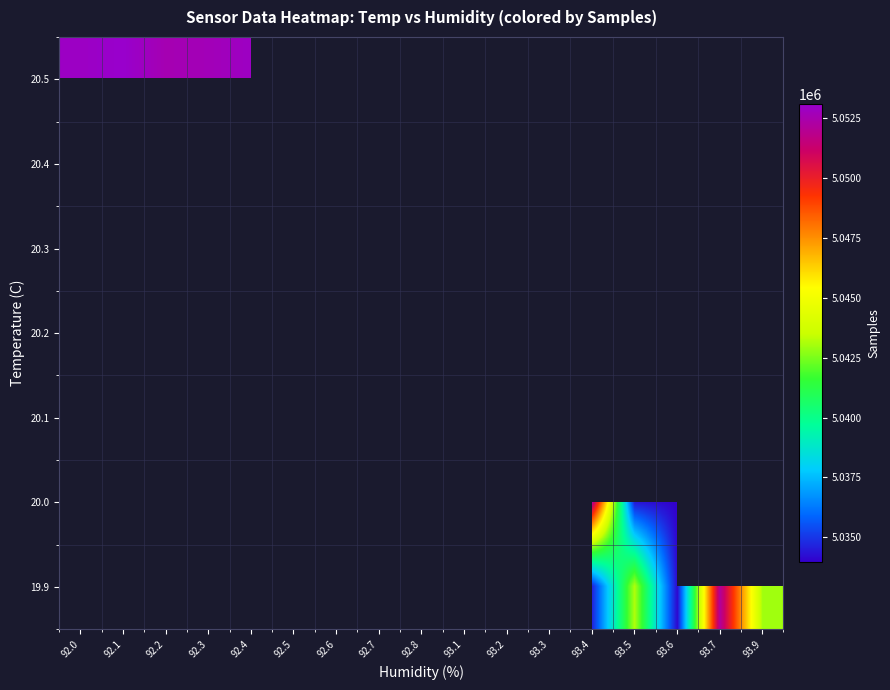

Count the number of categories in the chart.

17